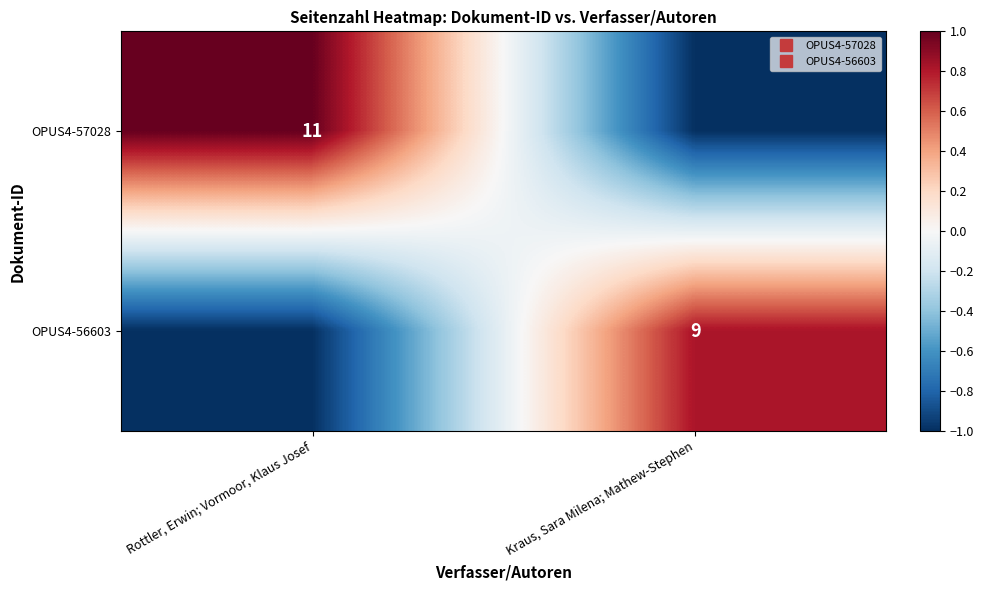

What is the difference between the maximum and minimum values in the OPUS4-56603 series?

1.8